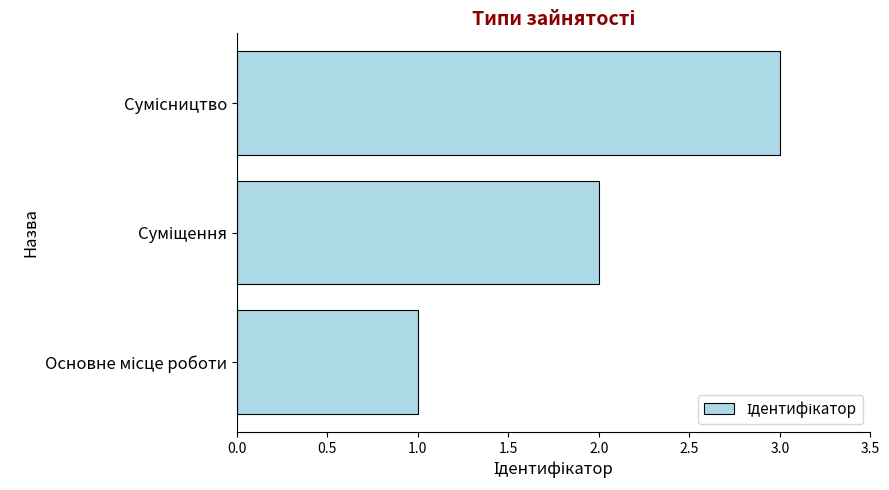

What is the sum of all values?

6